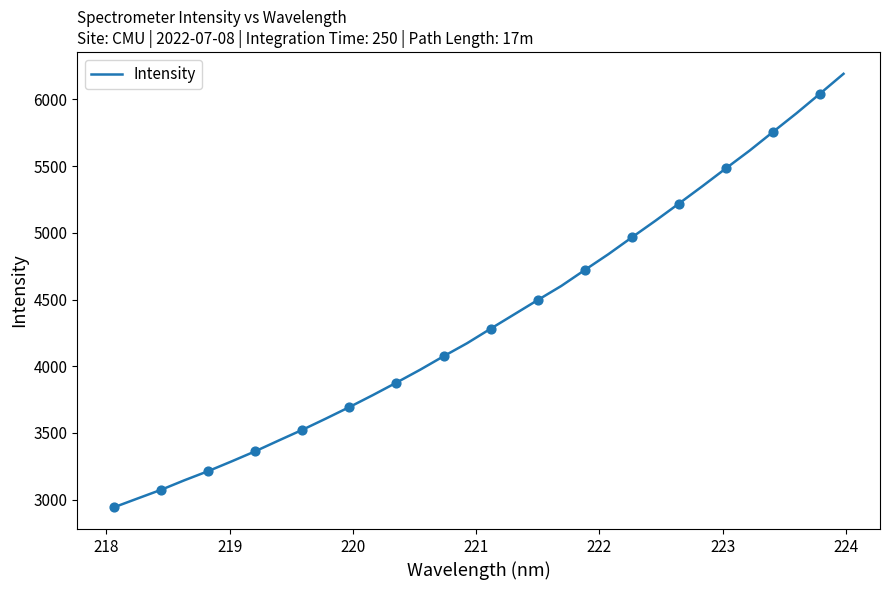

What is the greatest value displayed?

6191.8